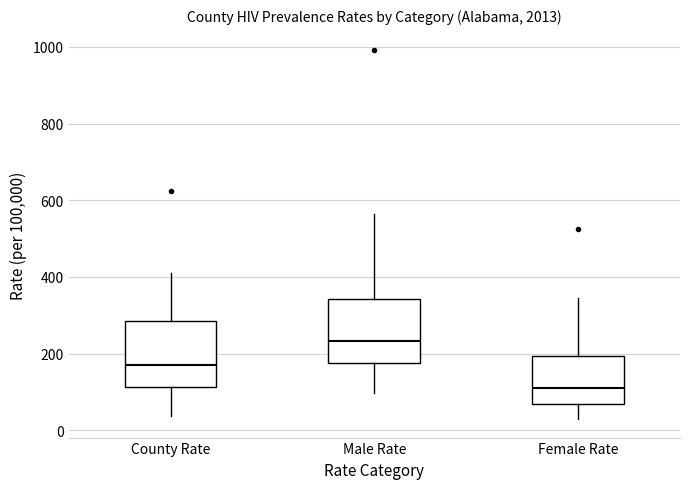

Reading left to right, read every box against the y-axis: the position of its median line, the range the box covers, and the ends of its whiskers. The values are not printed on the chart, so give them approximately, as read against the axis.

County Rate: median 180, box 120 to 280, whiskers 40 to 400
Male Rate: median 240, box 180 to 340, whiskers 100 to 560
Female Rate: median 120, box 60 to 200, whiskers 20 to 340